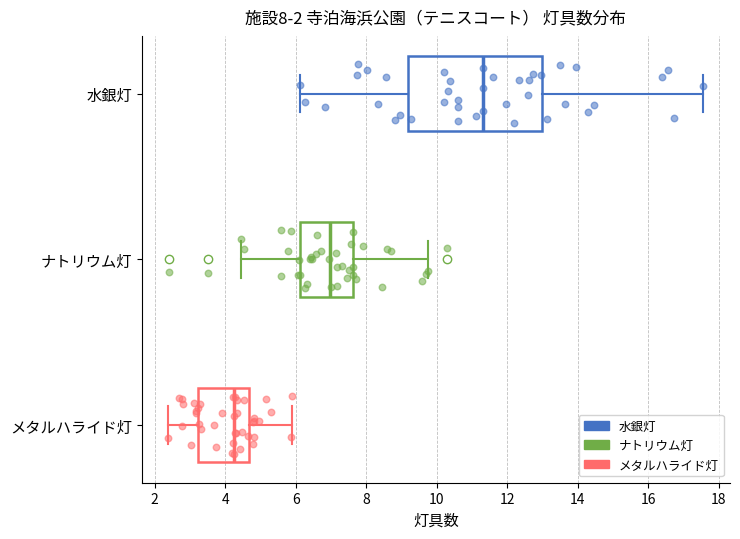

Which box is the widest, from its left edge to its right edge?

水銀灯